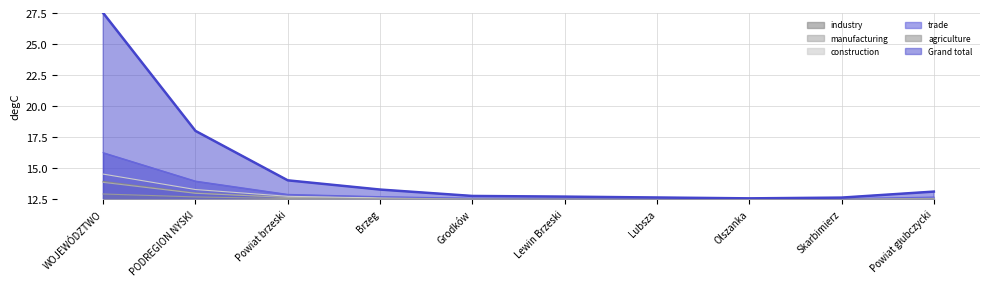

True or false: agriculture and manufacturing intersect in this chart.

False